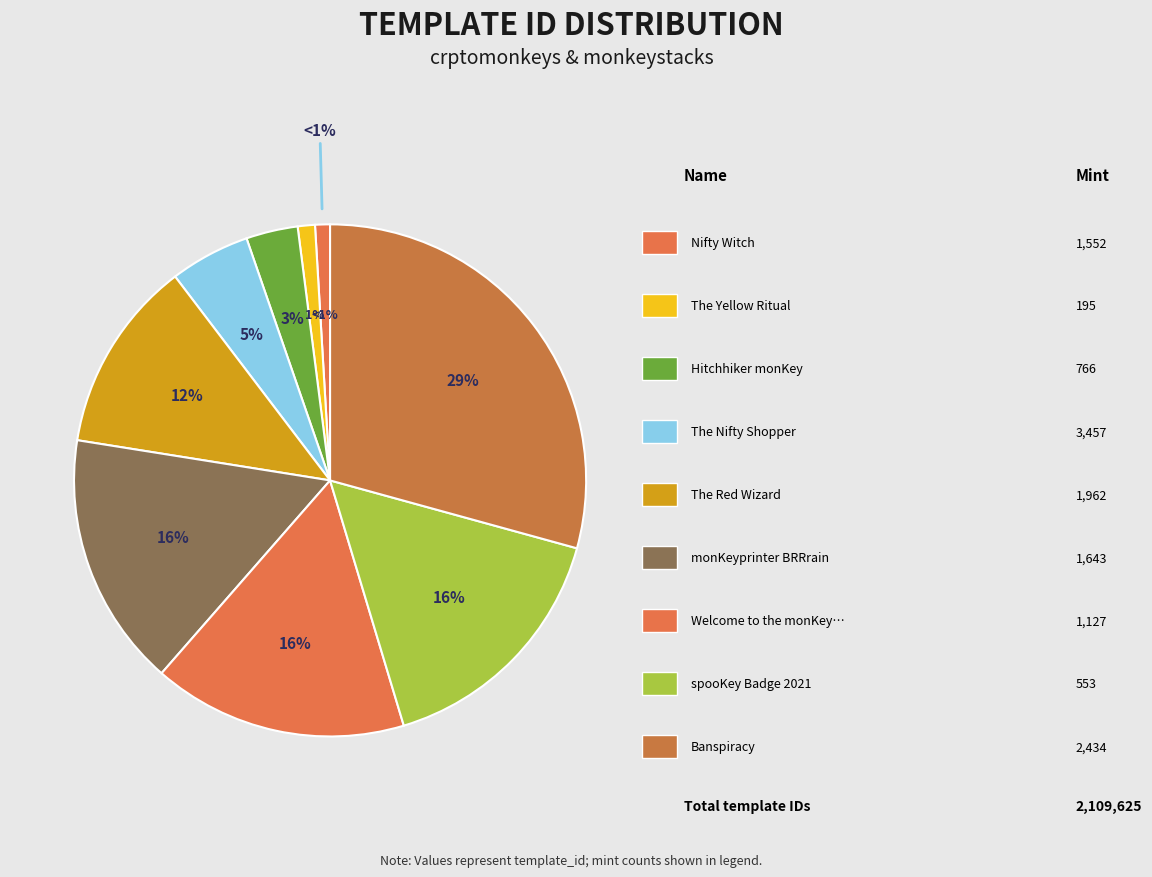

Combined, do spooKey Badge 2021 and Banspiracy account for over 50%?

No